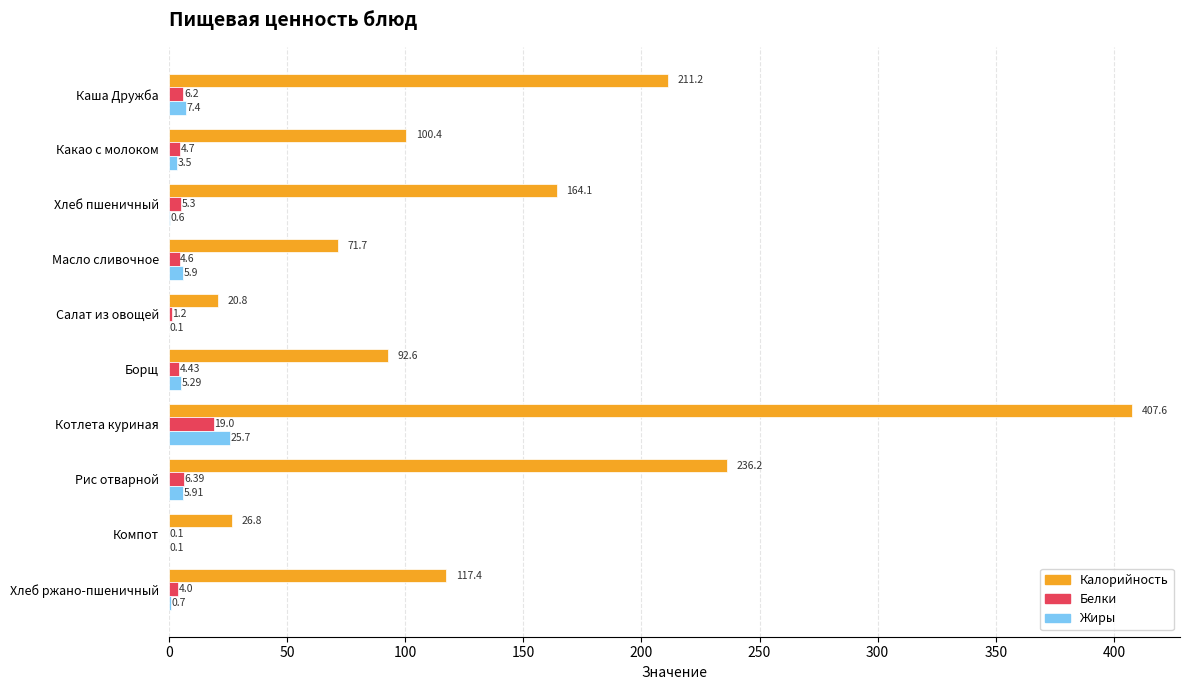

What is the sum of the Калорийность values at Котлета куриная and Хлеб пшеничный?

571.7